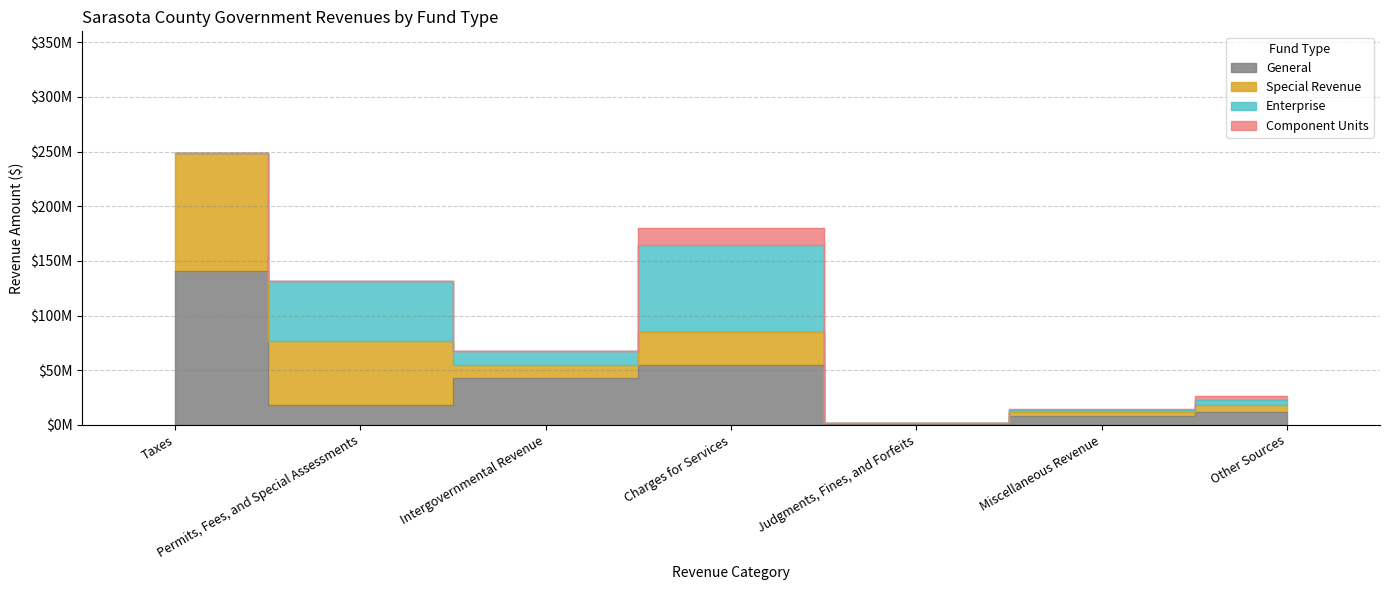

How many interior local valleys does the General series have?

2